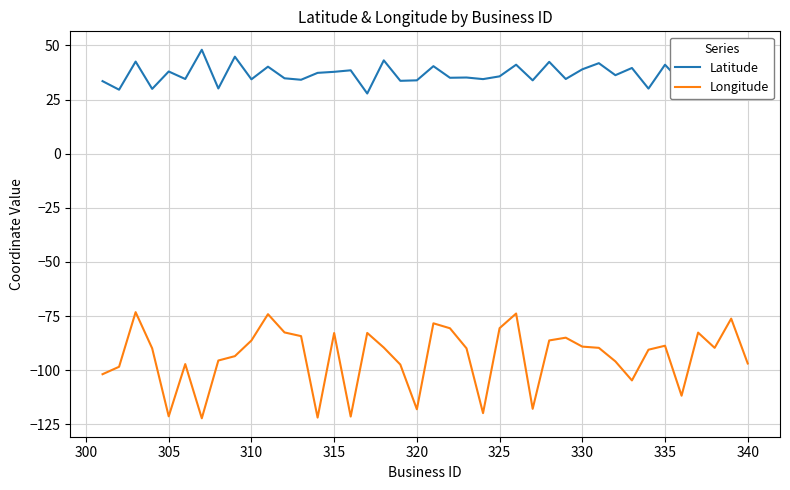

What is the highest value of the Longitude series?

-73.2